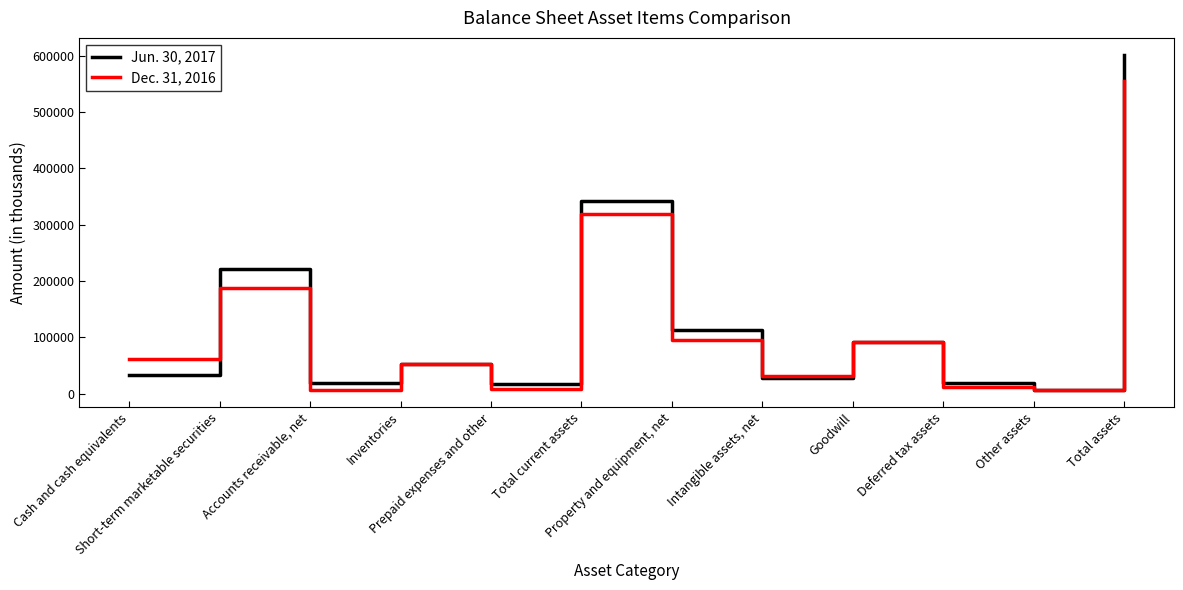

What is the sum of the Jun. 30, 2017 values at Prepaid expenses and other and Intangible assets, net?

45226